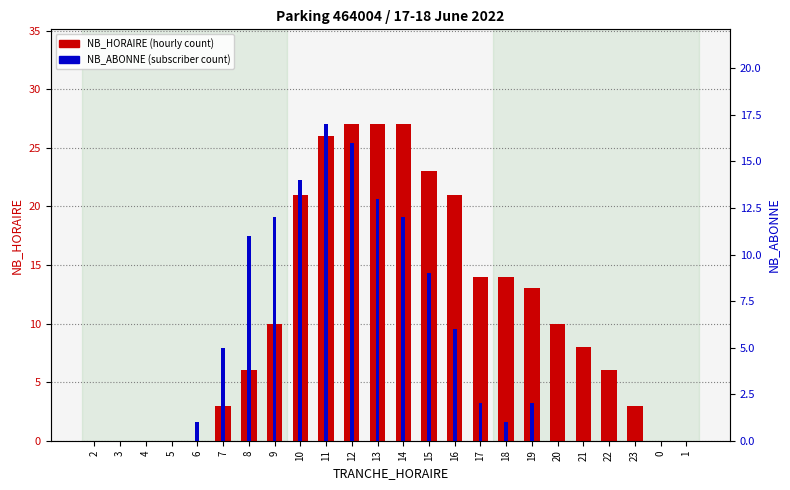

Are the bars grouped side by side (vs. stacked)?

Yes